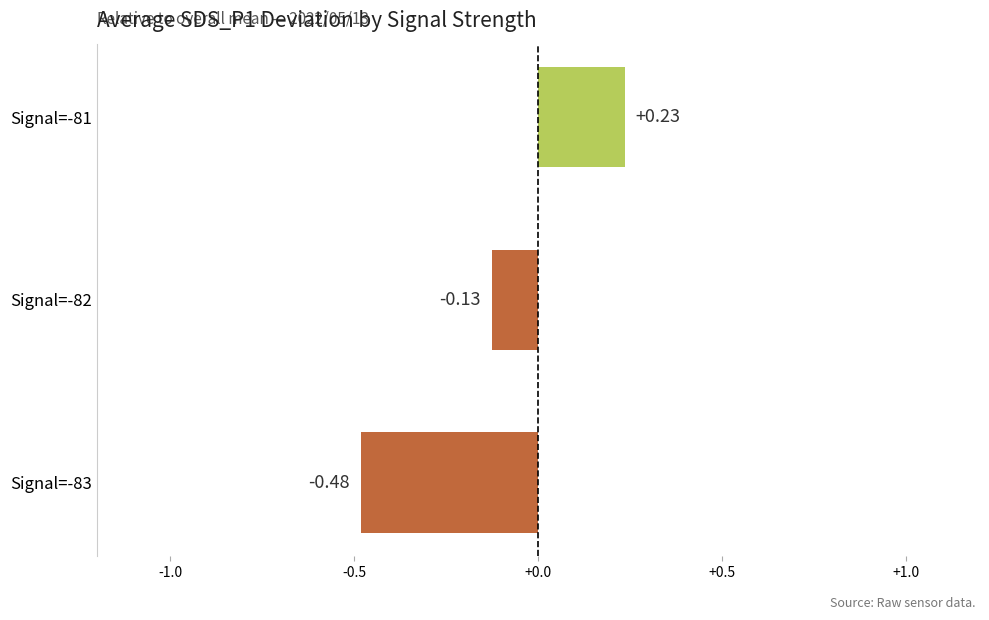

List the labels in order of value, smallest first.

Signal=-83, Signal=-82, Signal=-81